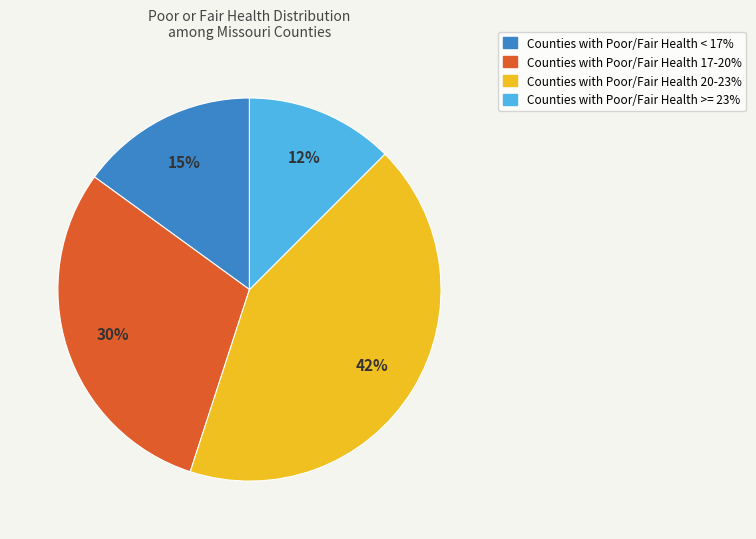

Is there any slice that represents more than half of the pie?

No